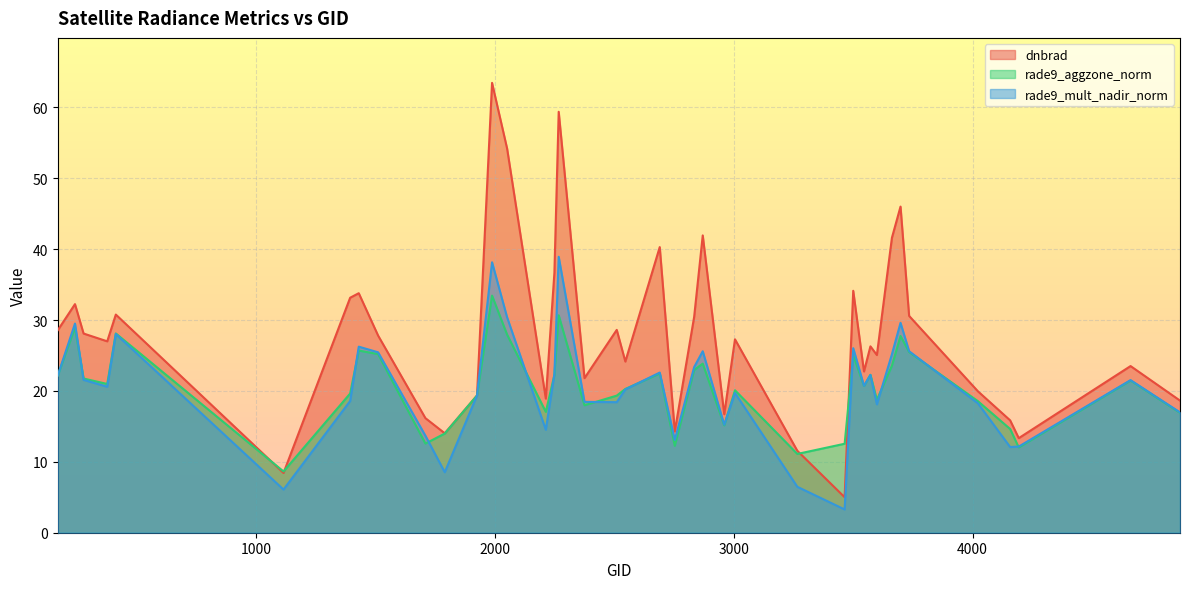

Between 2510 and 2960, which is larger?

2510